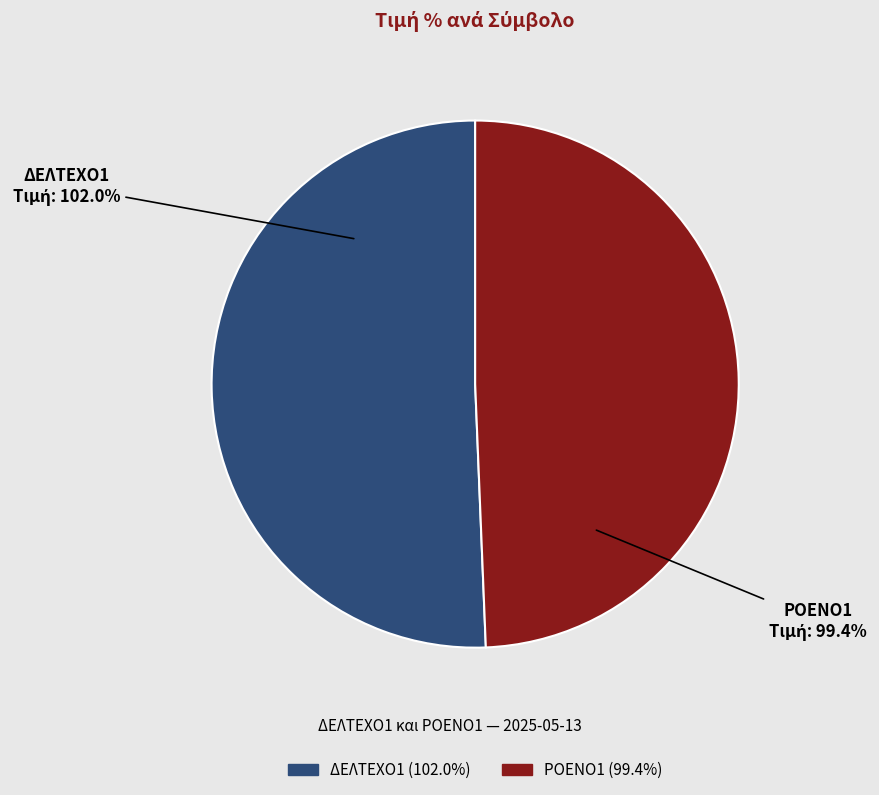

Does ΔΕΛΤΕΧΟ1 represent more than half of the total?

Yes